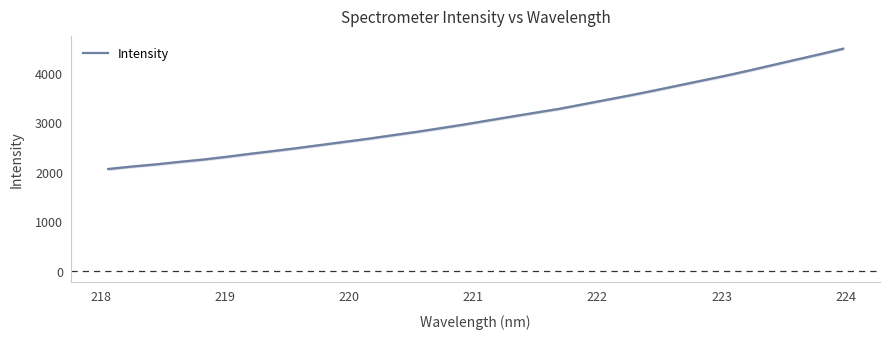

What is the minimum value shown in the chart?

2054.4